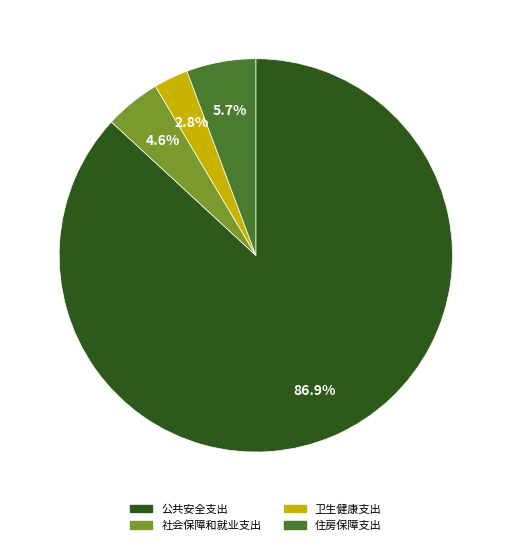

What percentage do 社会保障和就业支出 and 公共安全支出 together represent?

91.5%